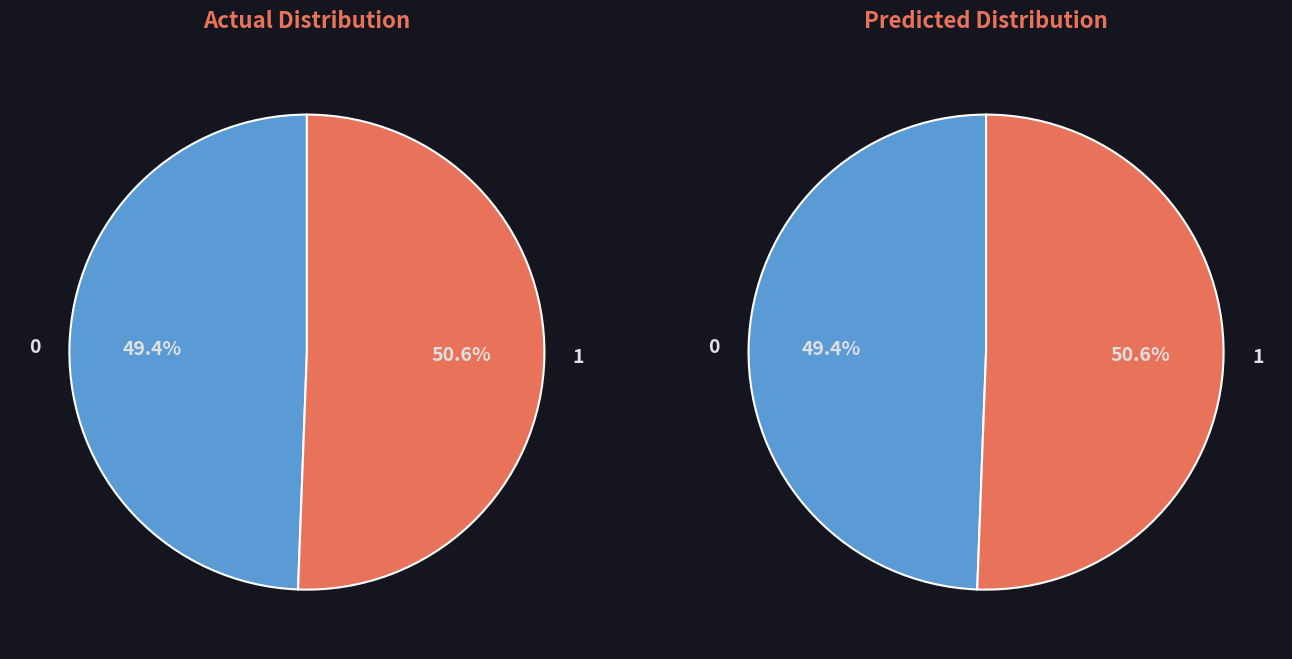

The 6548 slice represents 13% of the pie. True or false?

False